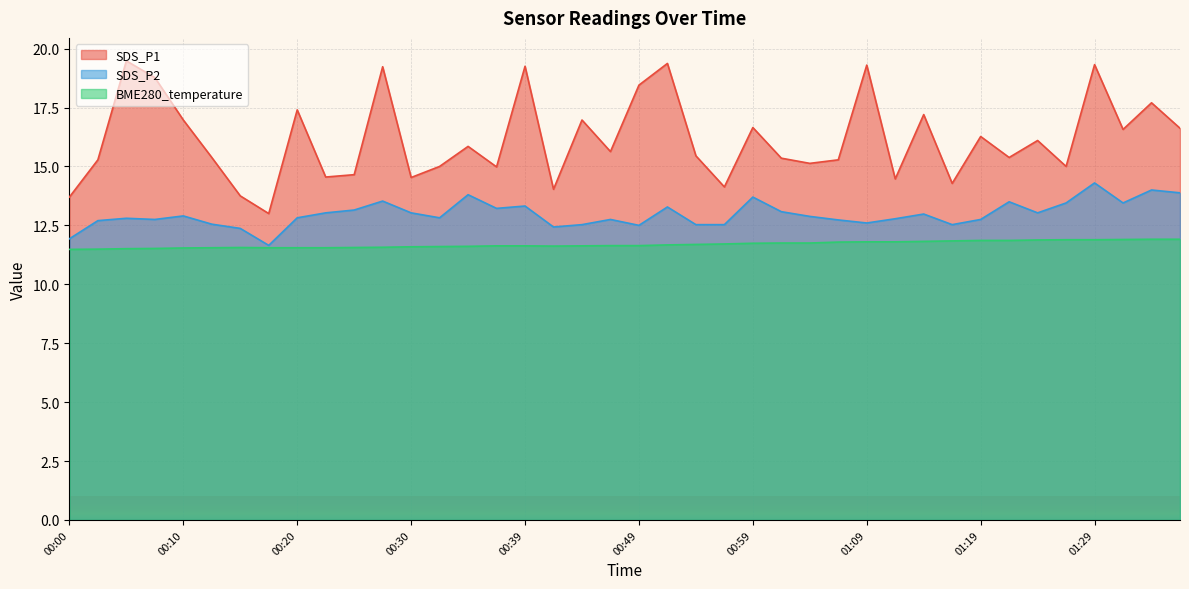

What is the total value across all series at 01:16?

38.6